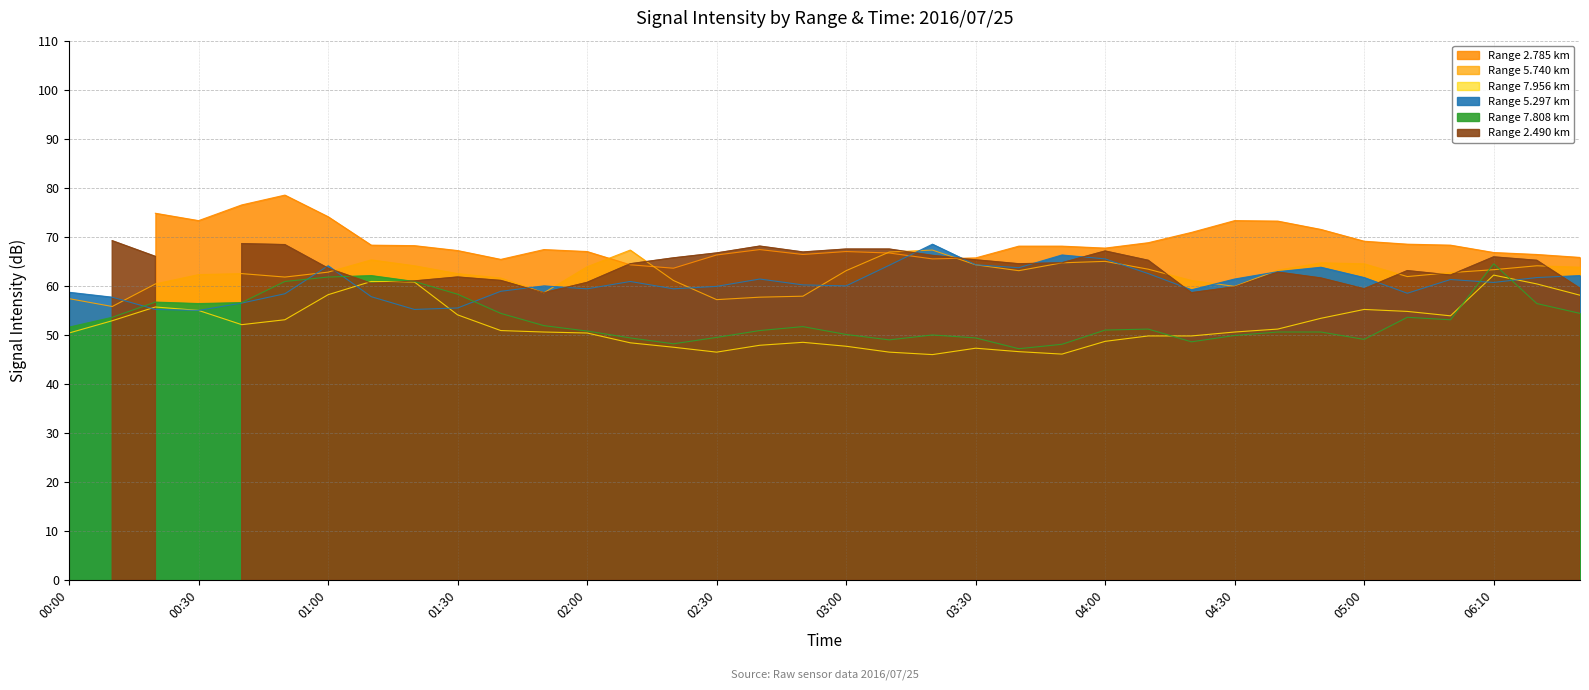

Which series changed the most between 2016/07/25 00:20 and 2016/07/25 04:00?

5.297